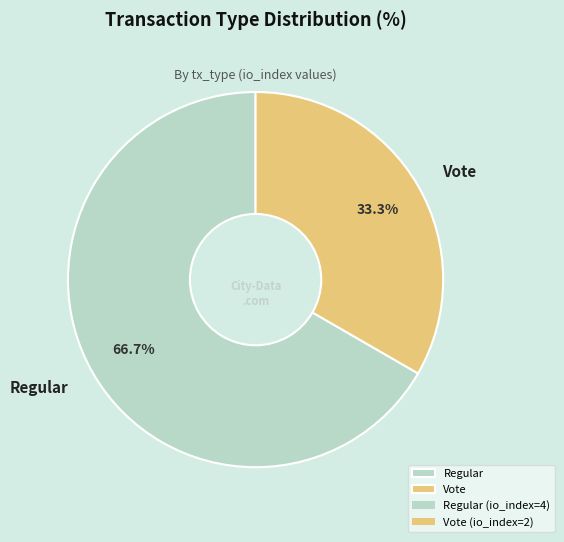

To the nearest percent, what is the average slice percentage?

50%